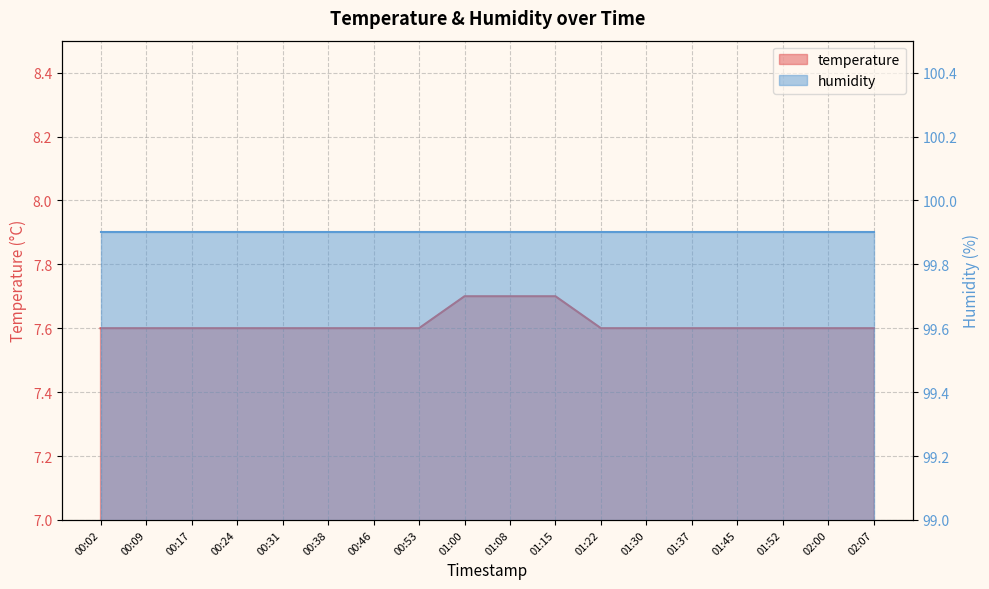

What is the value of the 15th point from the left?

7.6